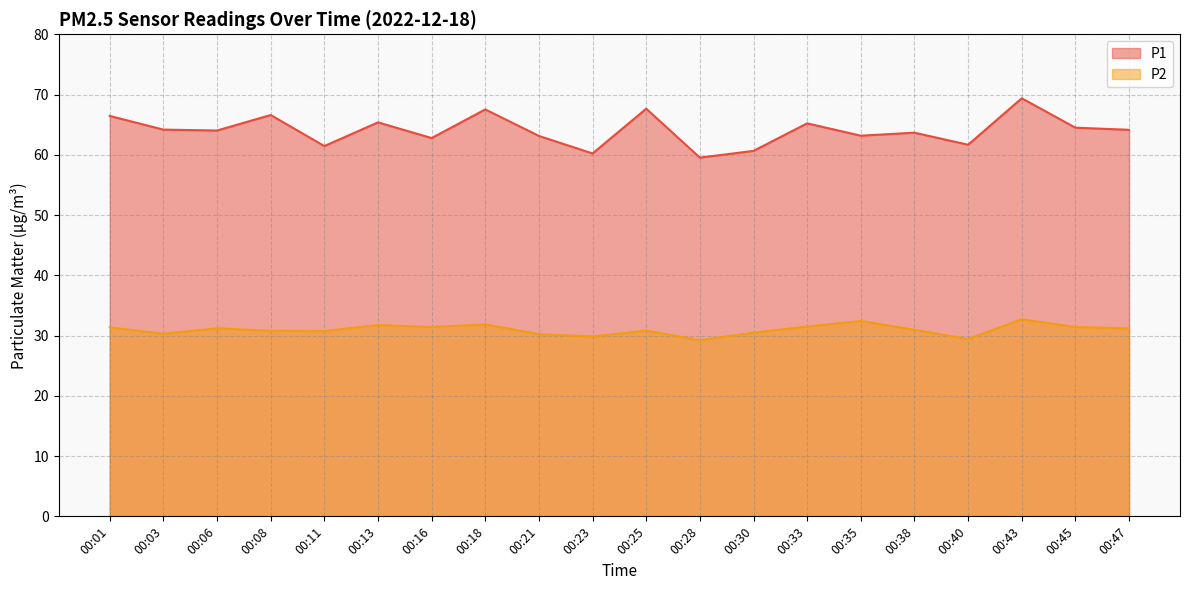

True or false: P1 and P2 intersect in this chart.

False